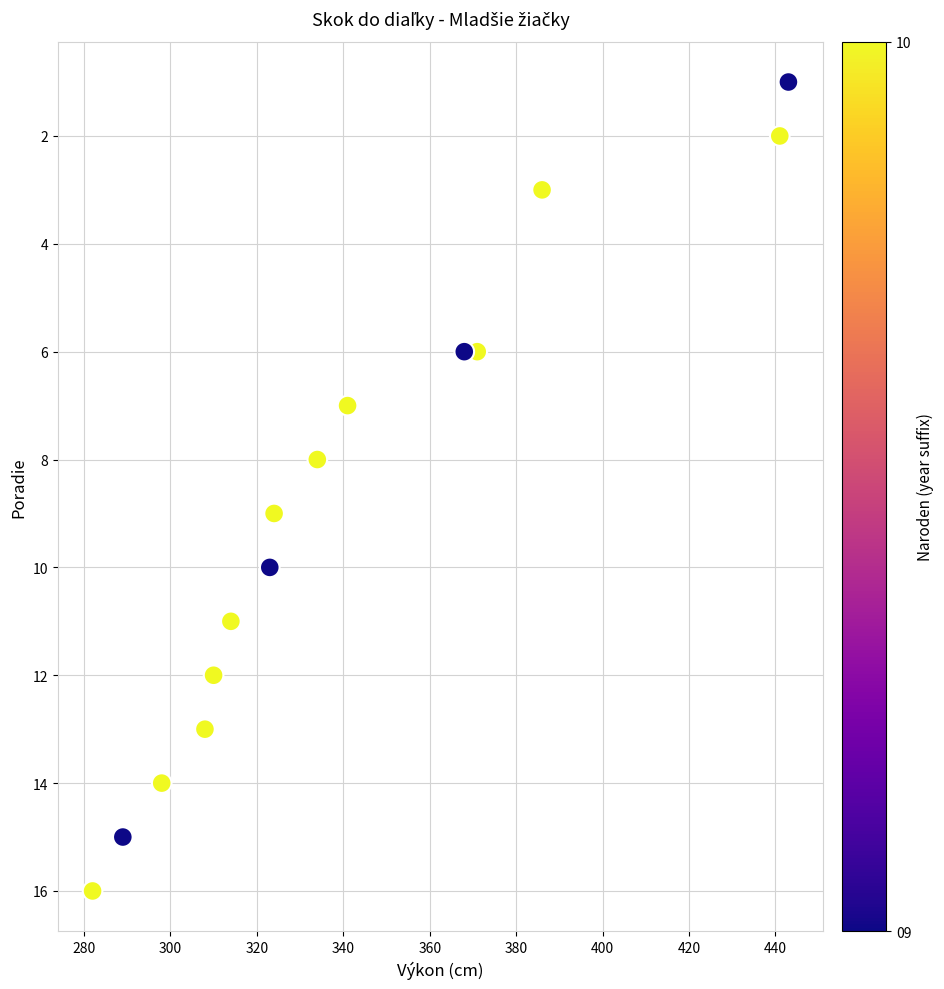

What is the range of X values (max minus min)?

161